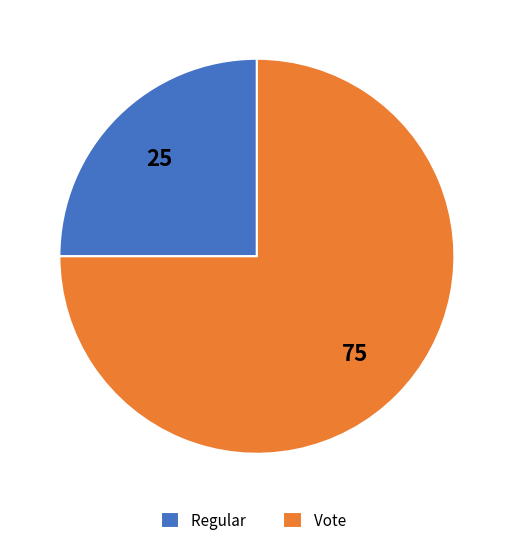

Which category has the smallest portion of the pie?

Regular